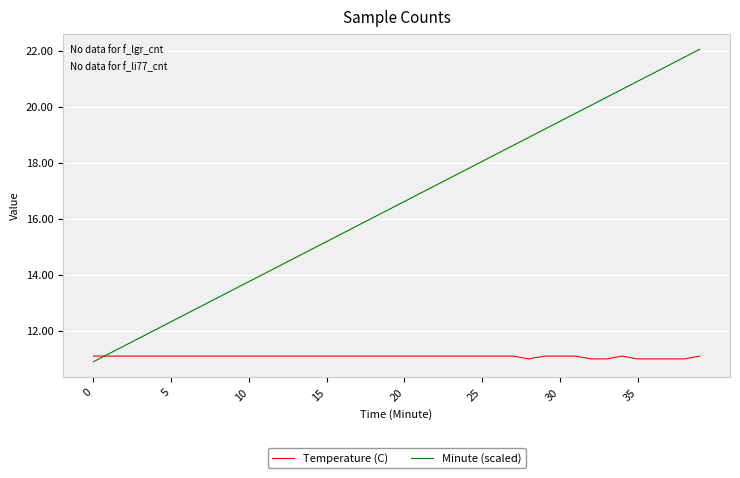

Rank the series by their maximum value, from lowest to highest.

Temperature (C), Minute (scaled)